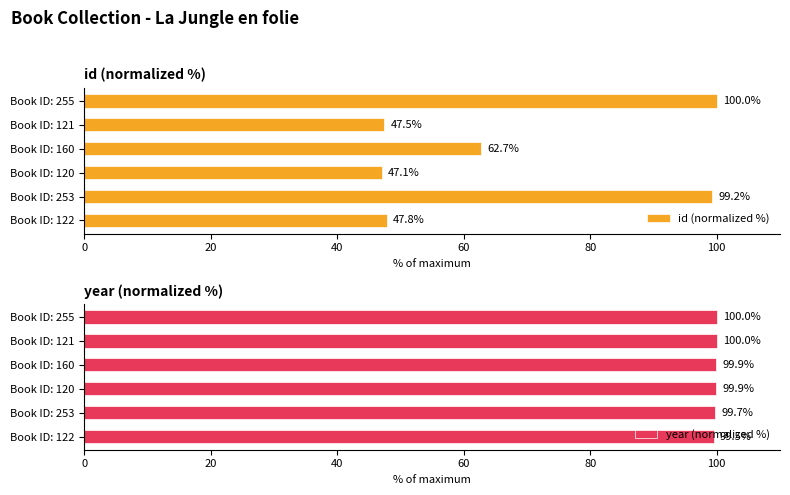

True or false: year (normalized %) has a value of 149.7 at Book ID: 122.

False